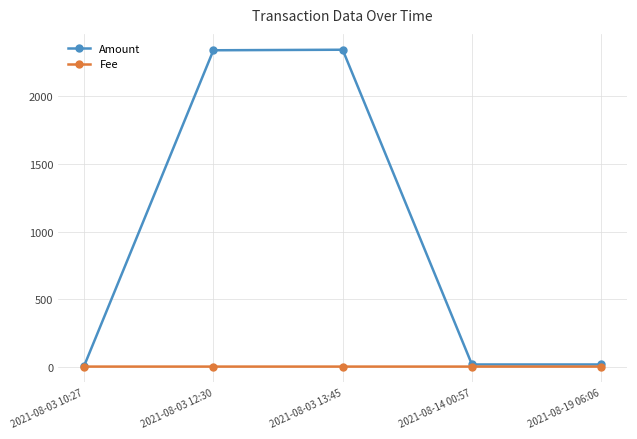

Rank the series by their average value, from lowest to highest.

Fee, Amount